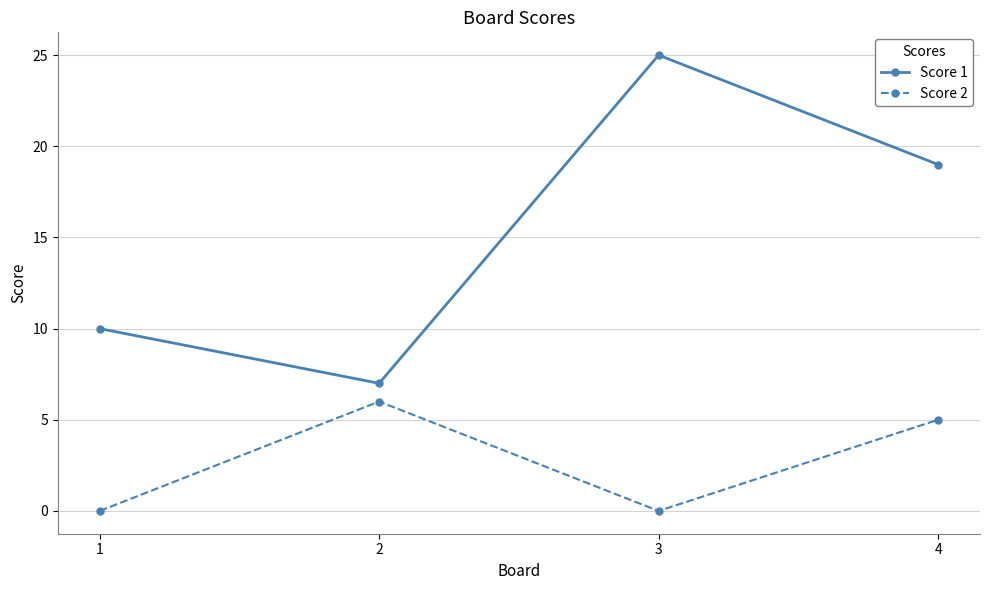

True or false: Score 1 has a value of 25 at 3.

True